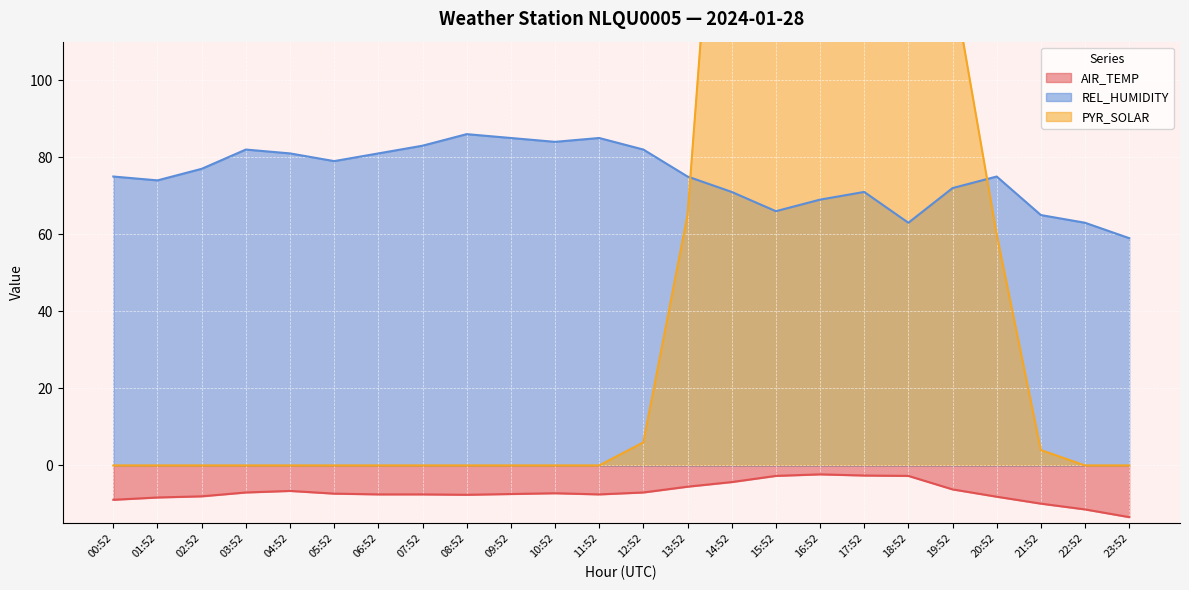

The PYR_SOLAR series shows -304.8 at 07:52. True or false?

False